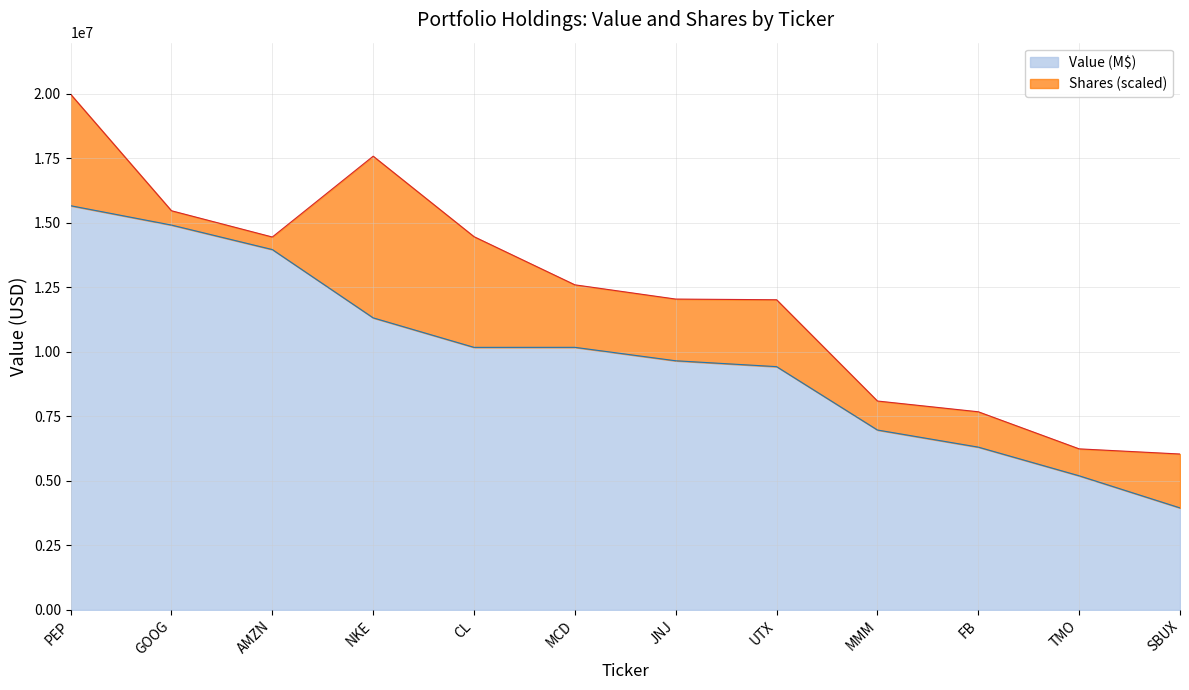

Where is the data nearest to the value 9807000?

JNJ